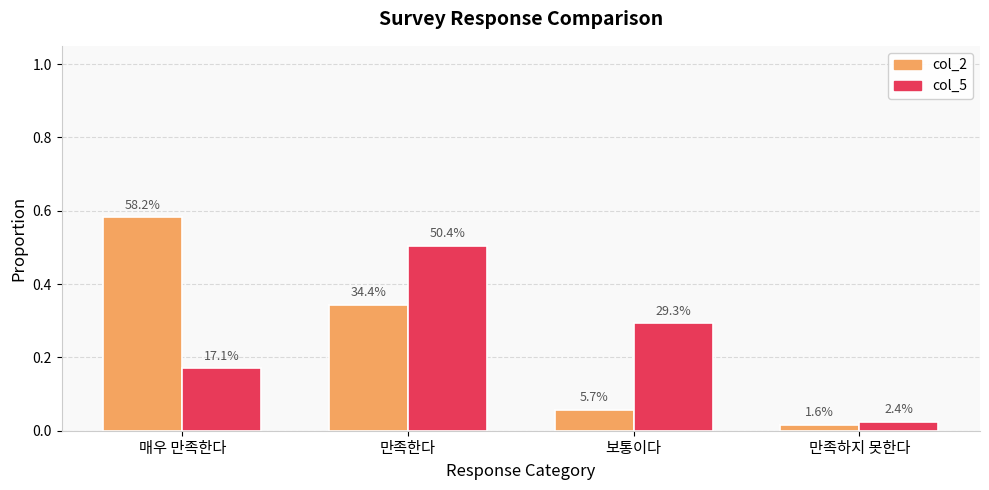

Which category has the highest value across all series?

매우 만족한다